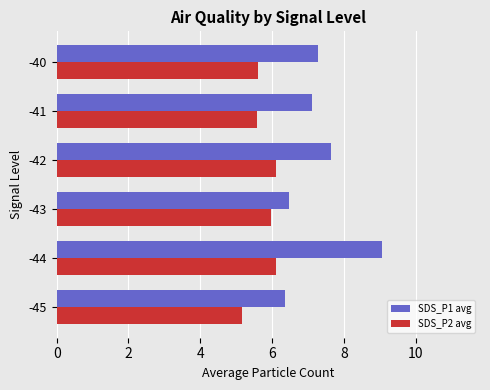

List the series in order of their overall mean, lowest first.

SDS_P2 avg, SDS_P1 avg